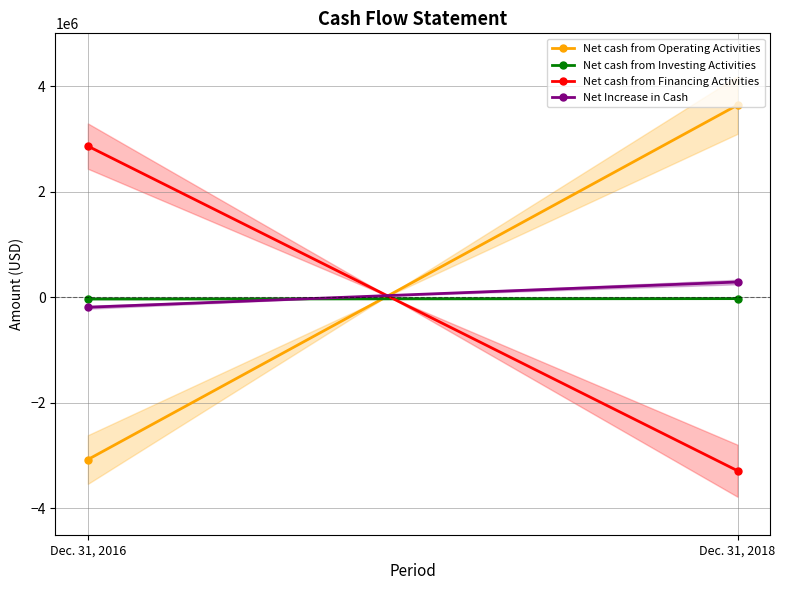

Between Dec. 31, 2016 and Dec. 31, 2018, which series saw the biggest shift?

Net cash from Operating Activities